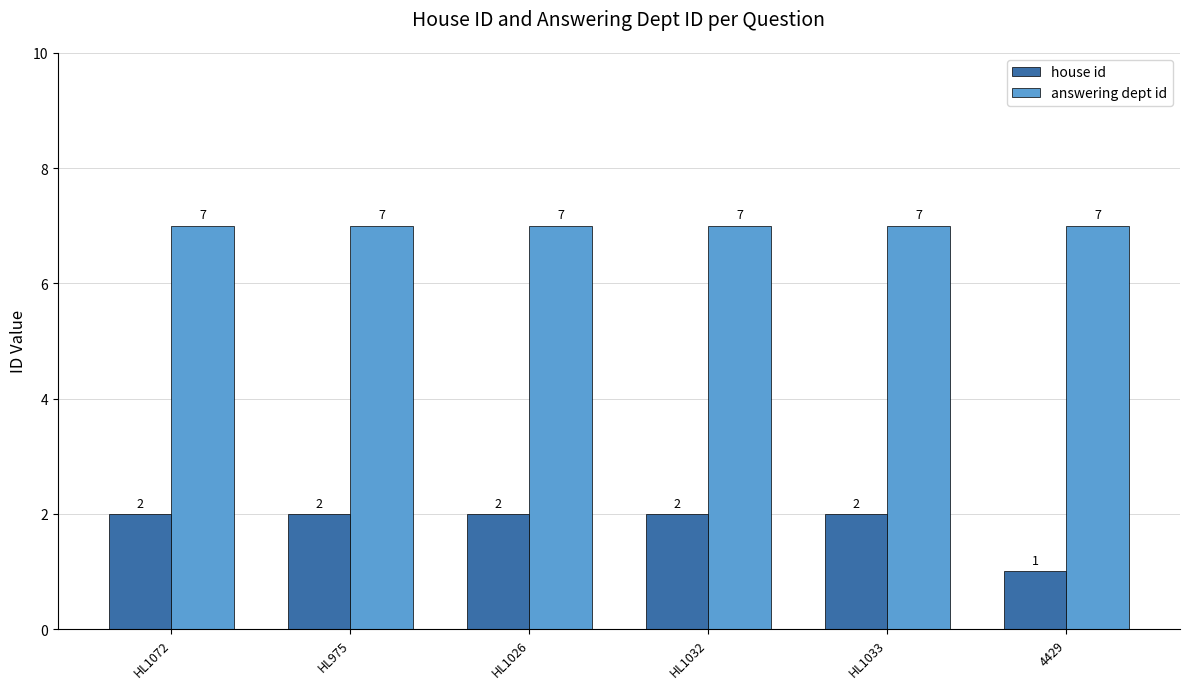

What is the minimum value for house id?

1